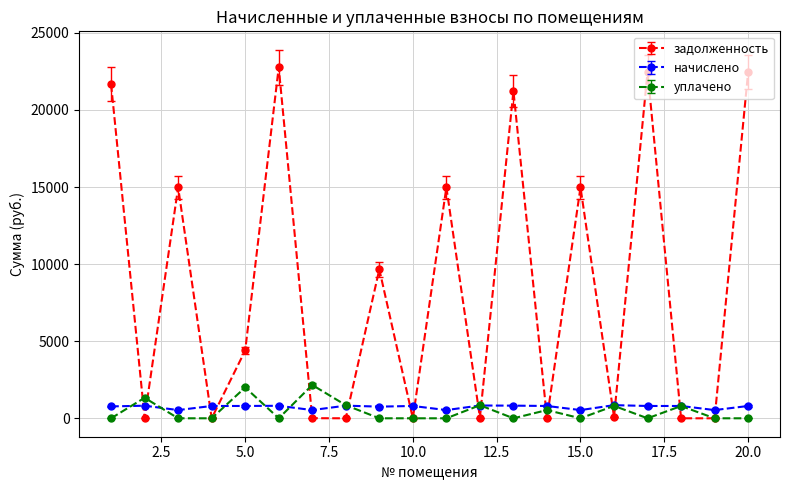

True or false: начислено has more than 2 interior local peaks.

True